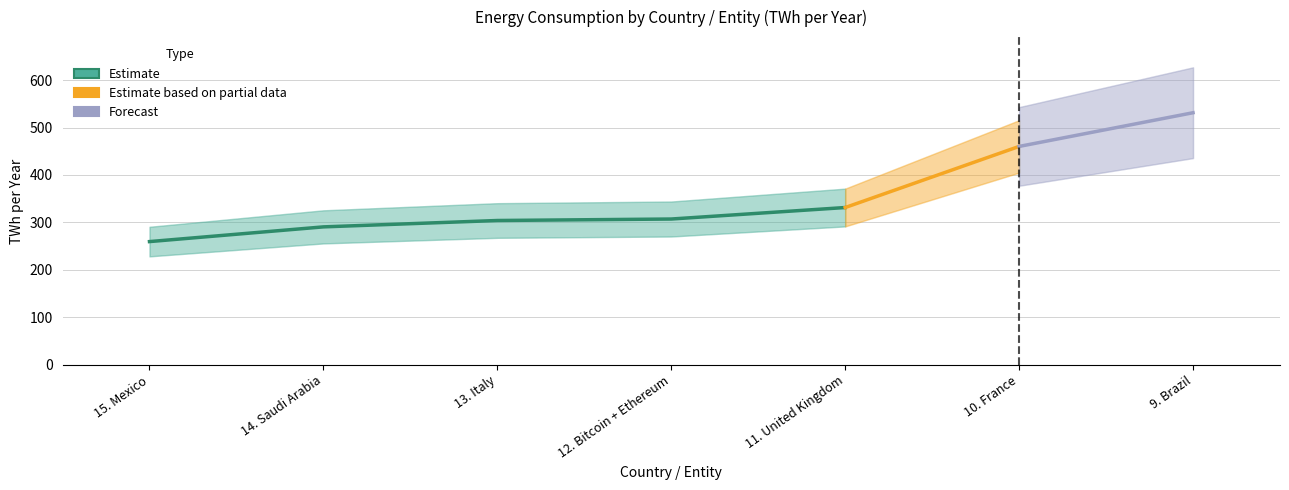

What is the maximum value shown in the chart?

531.2